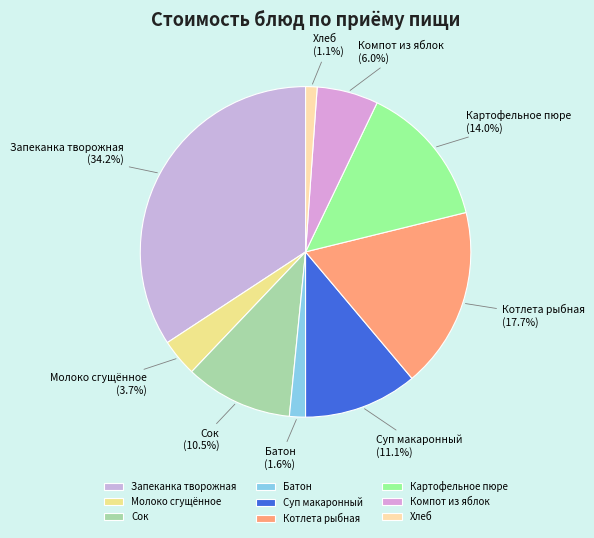

To the nearest percent, what is the average slice percentage?

11%